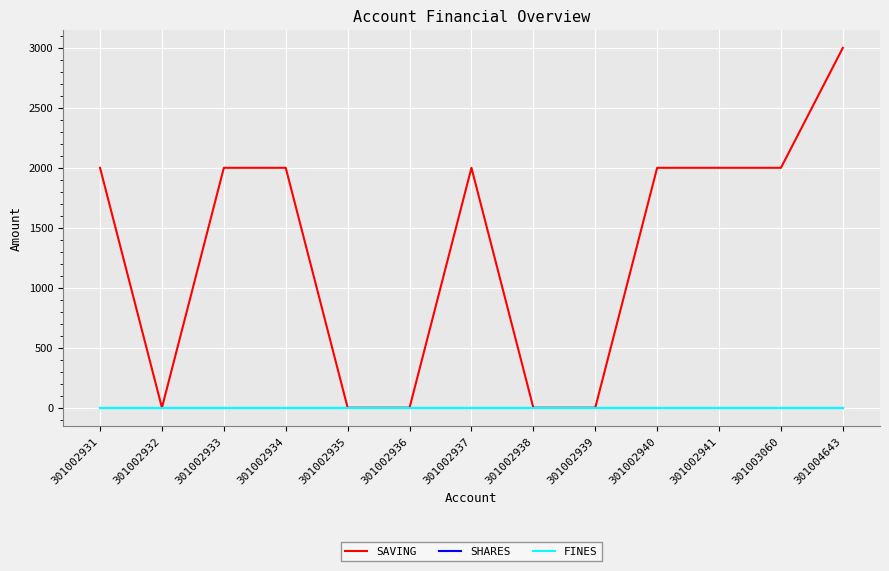

True or false: SAVING has a value of 2000 at 301002937.

True